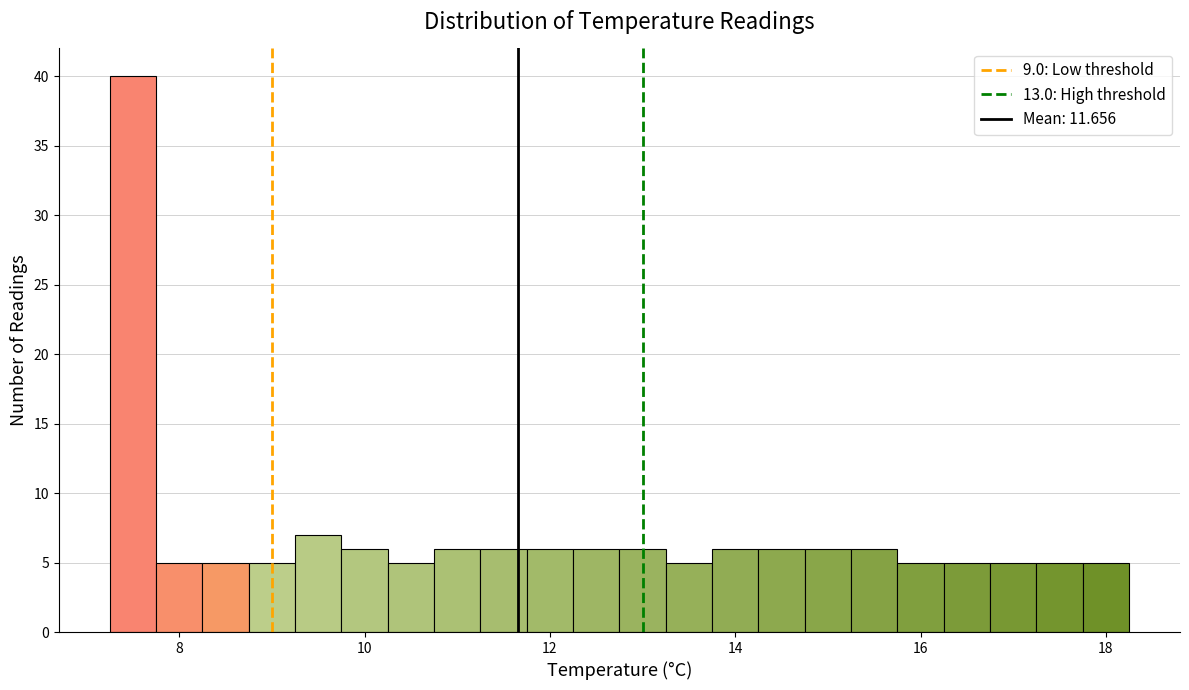

Around what value on the x-axis is the tallest bar? Give the approximate position of its centre, as read against the axis.

7.6